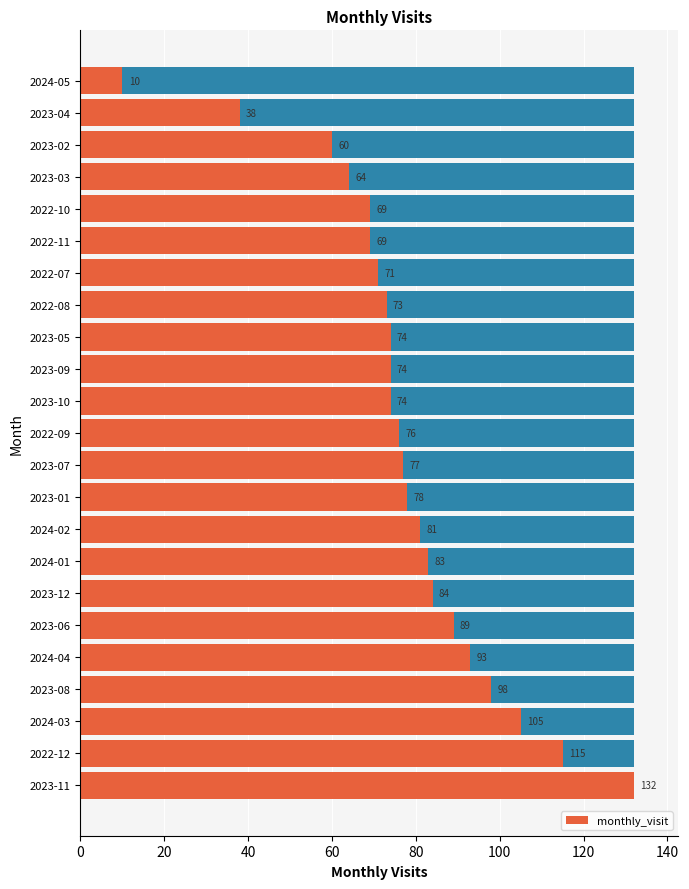

Between 2022-09 and 2023-06, which is larger?

2023-06